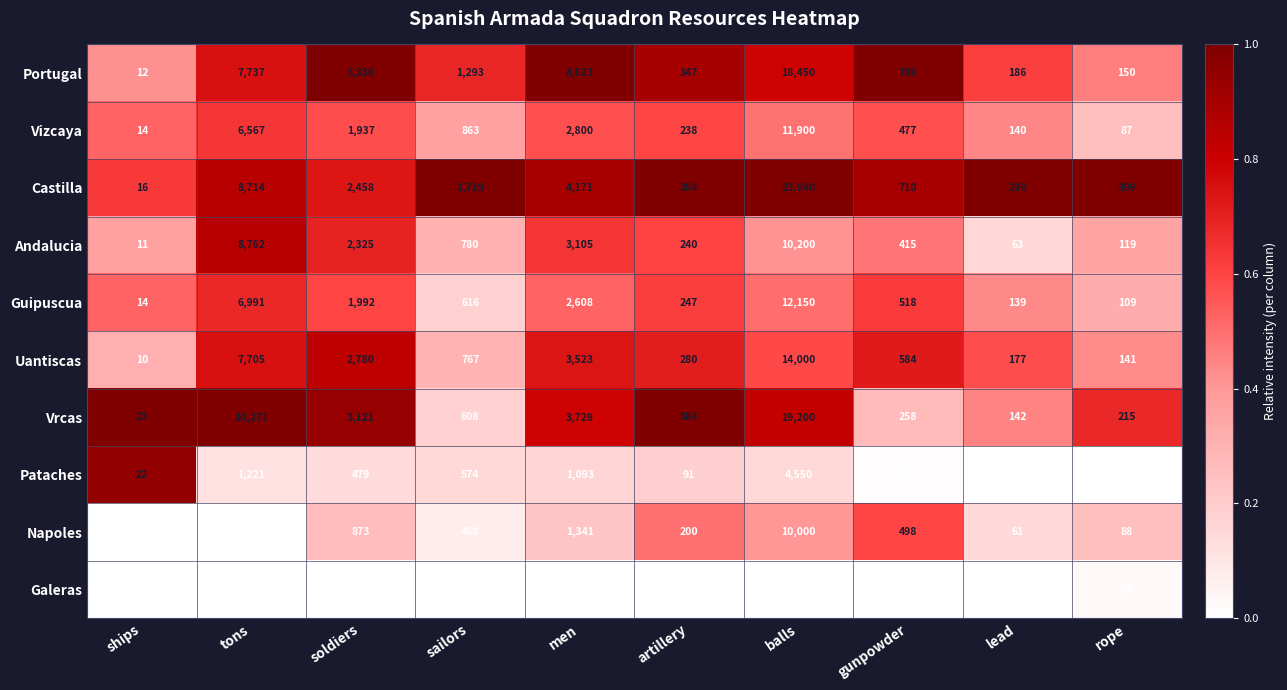

What is the maximum value shown in the chart?

23040